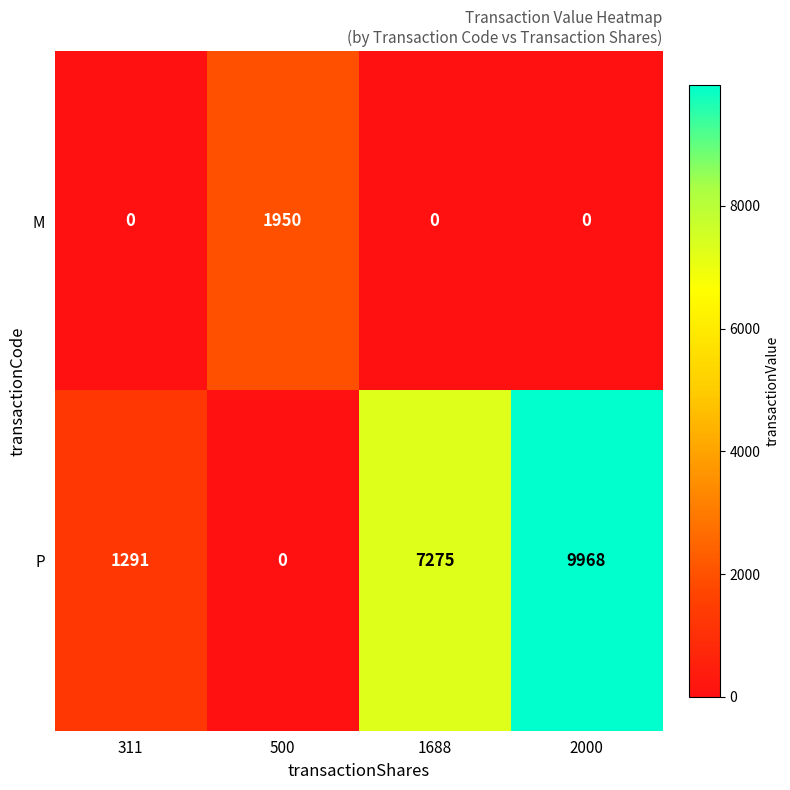

Which series has the largest total across all categories?

P